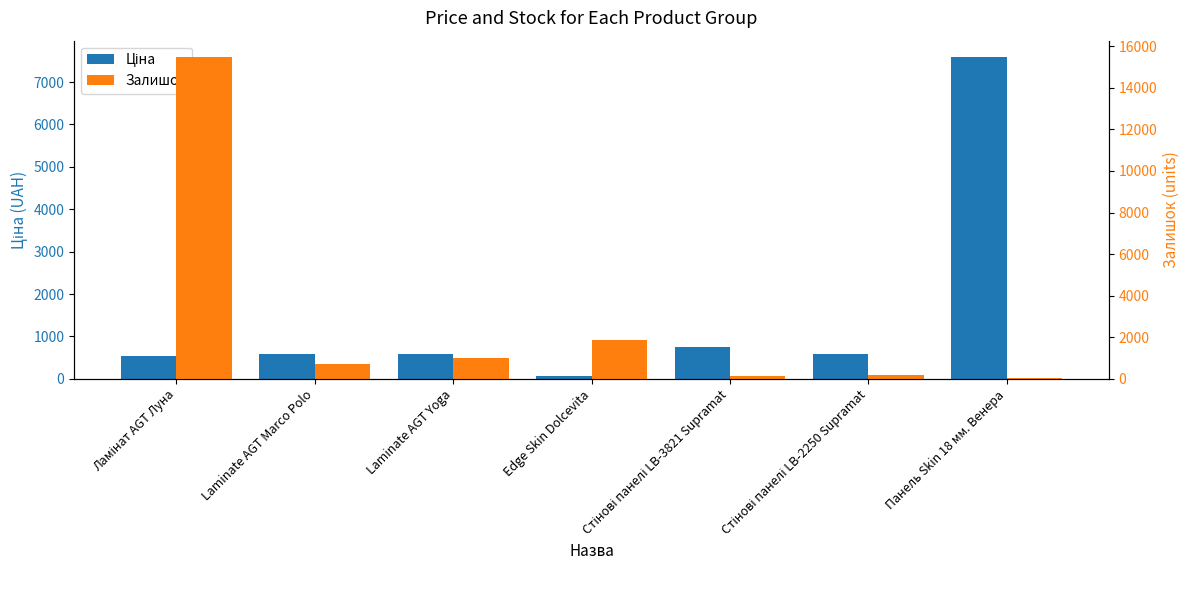

What is the difference between the second highest and minimum values in the Ціна series?

695.2